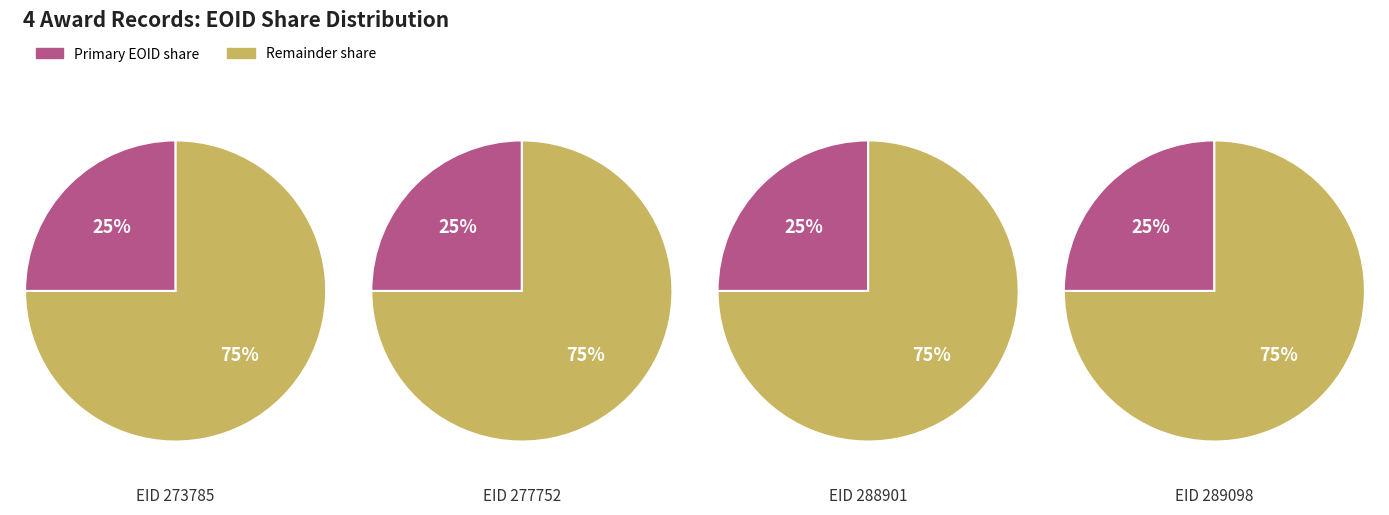

Is the sum of 1 and 2 greater than half?

Yes